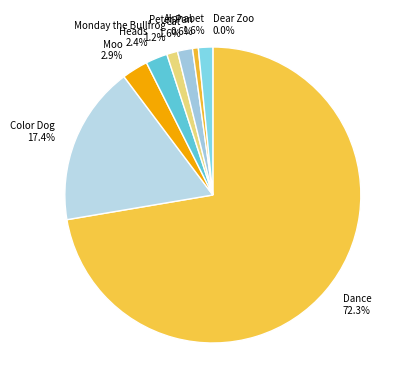

Which category has the biggest portion of the pie?

Dance